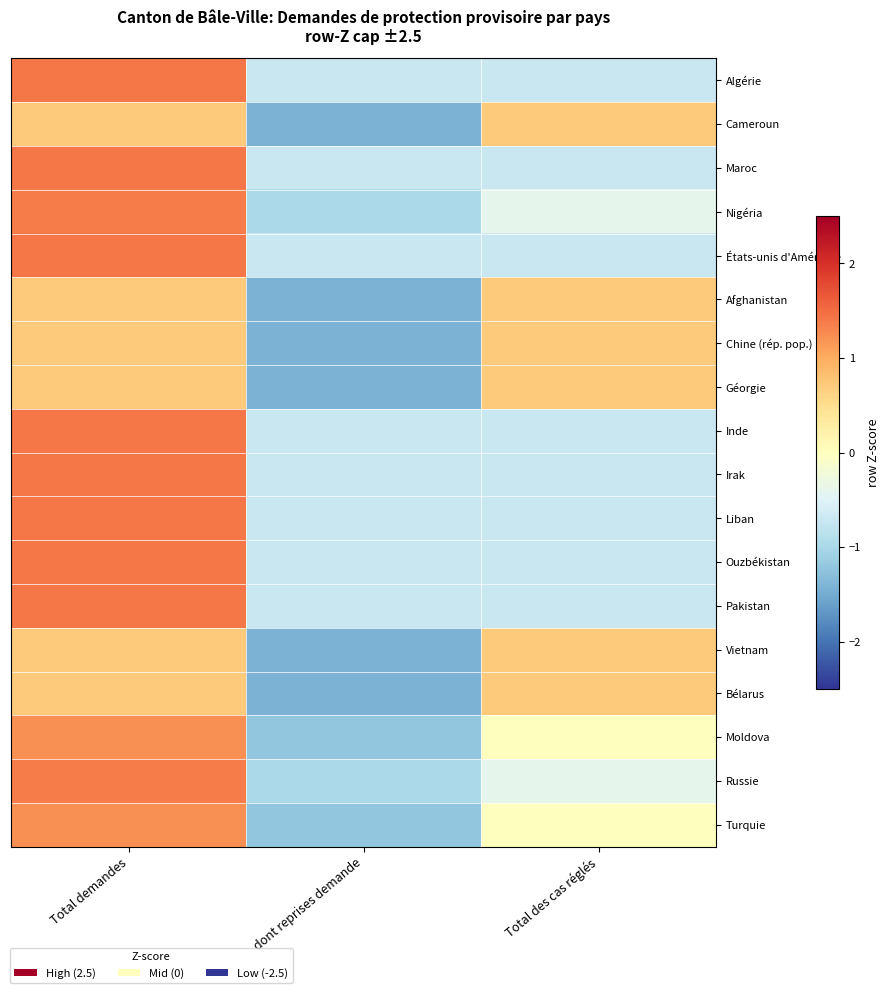

At how many categories does at least one series exceed -1?

3